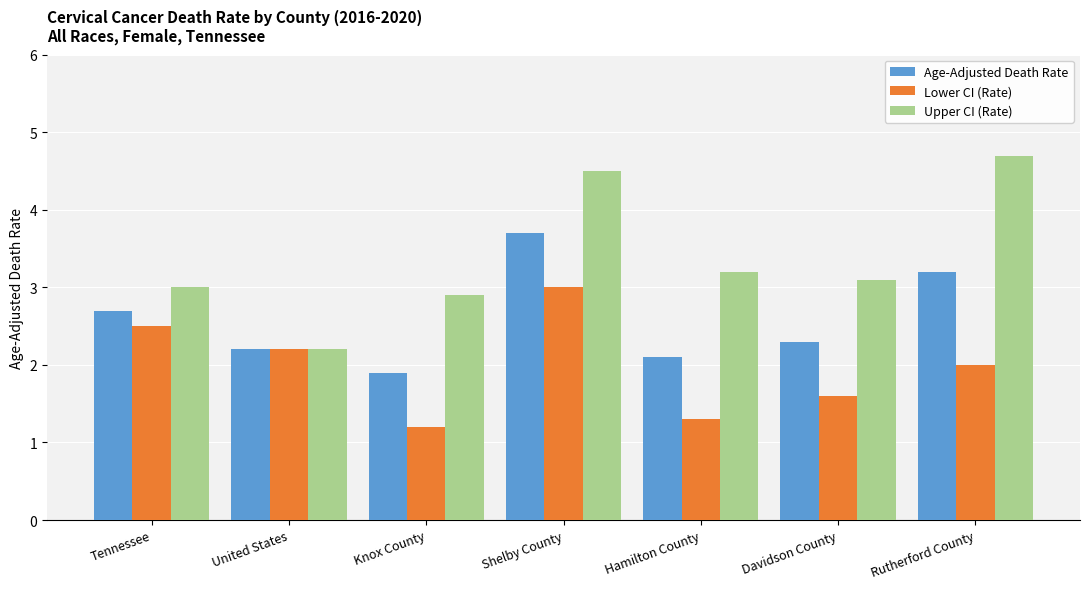

What is the value of the Lower CI (Rate) bar at the 7th from the left?

2.0